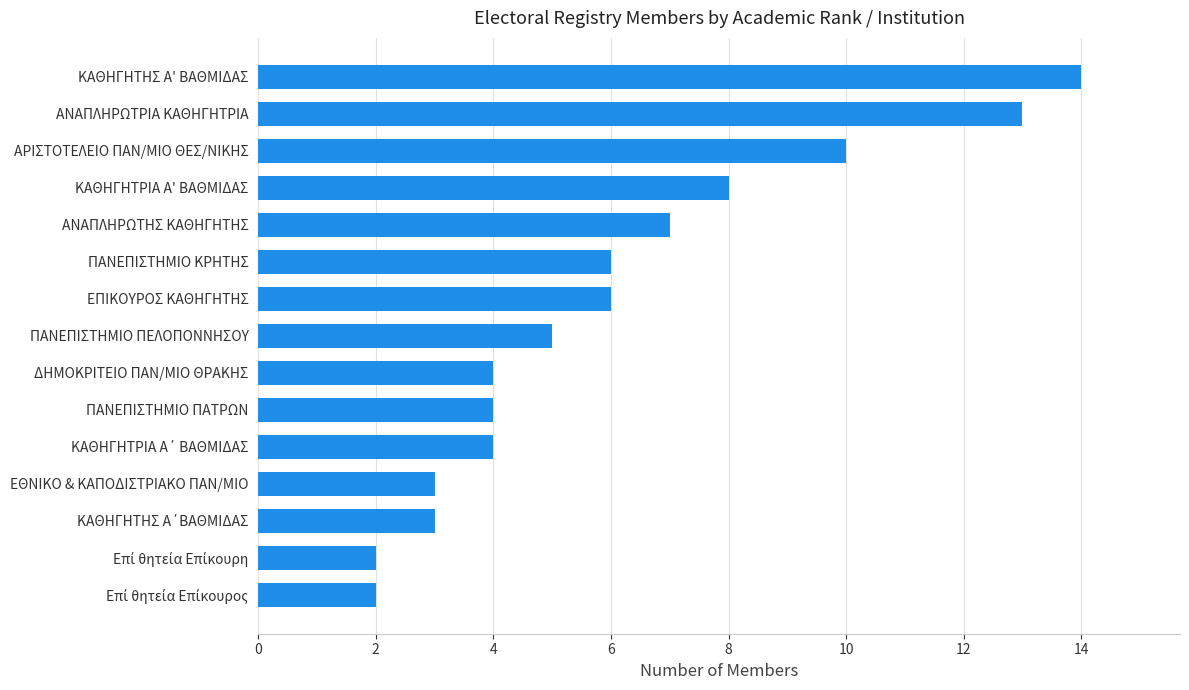

Is it true that the value at ΠΑΝΕΠΙΣΤΗΜΙΟ ΠΑΤΡΩΝ is 1?

False